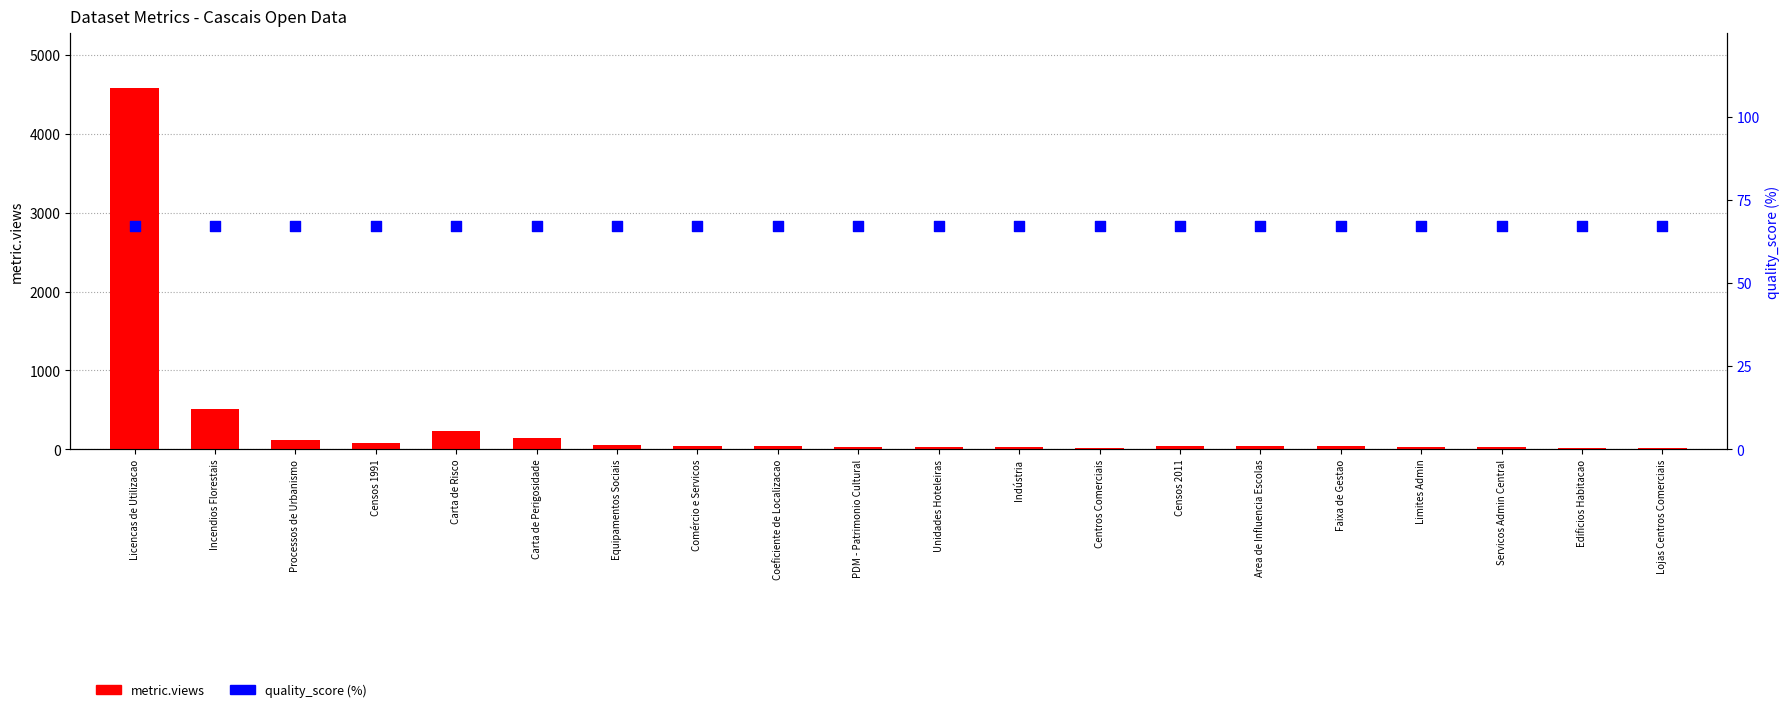

What is the total value across all series at PDM - Patrimonio Cultural?

93